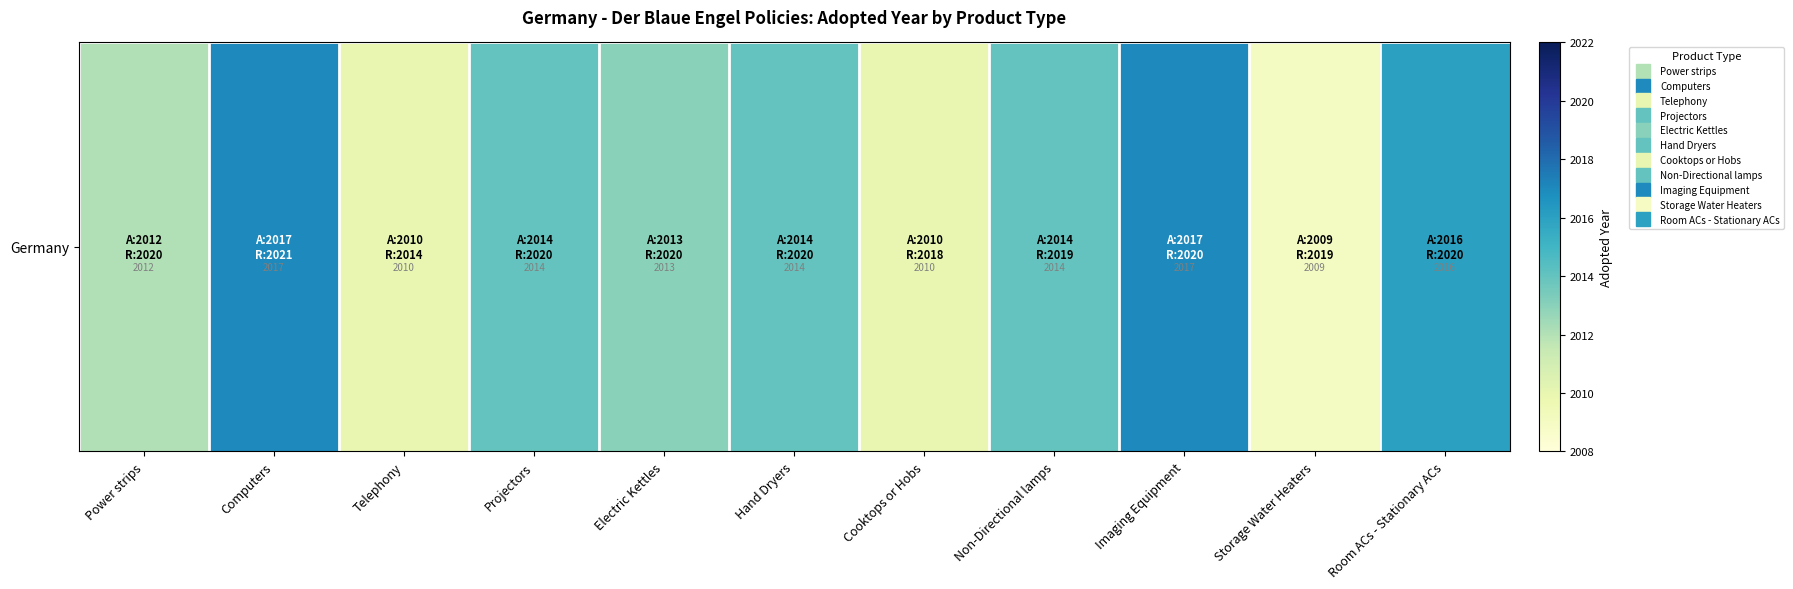

Reading left to right, extract all data points from this chart.

Power strips=2012	Computers=2017	Telephony=2010	Projectors=2014	Electric Kettles=2013	Hand Dryers=2014	Cooktops or Hobs=2010	Non-Directional lamps=2014	Imaging Equipment=2017	Storage Water Heaters=2009	Room ACs - Stationary ACs=2016